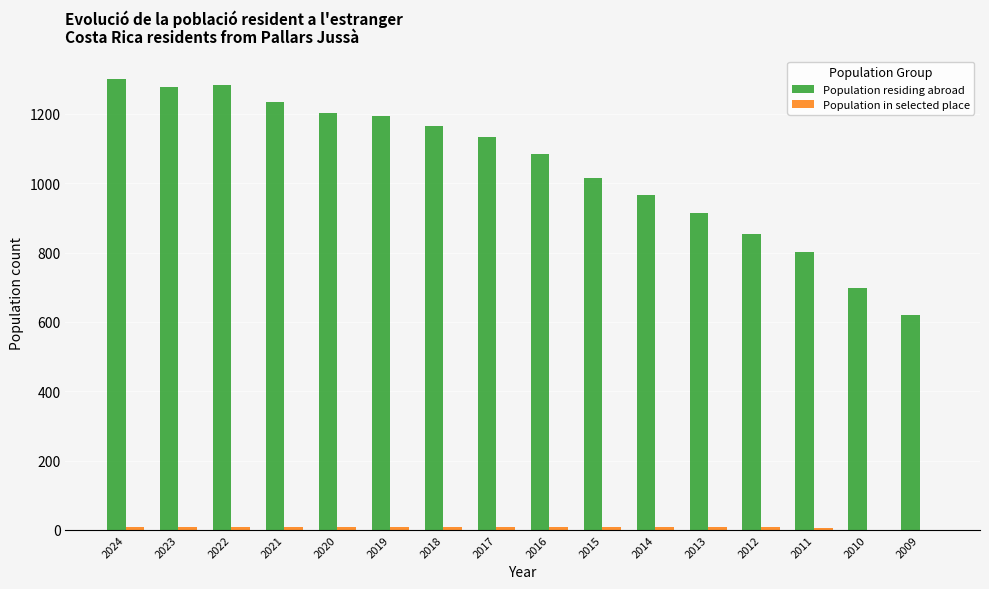

What is the greatest value displayed?

1302